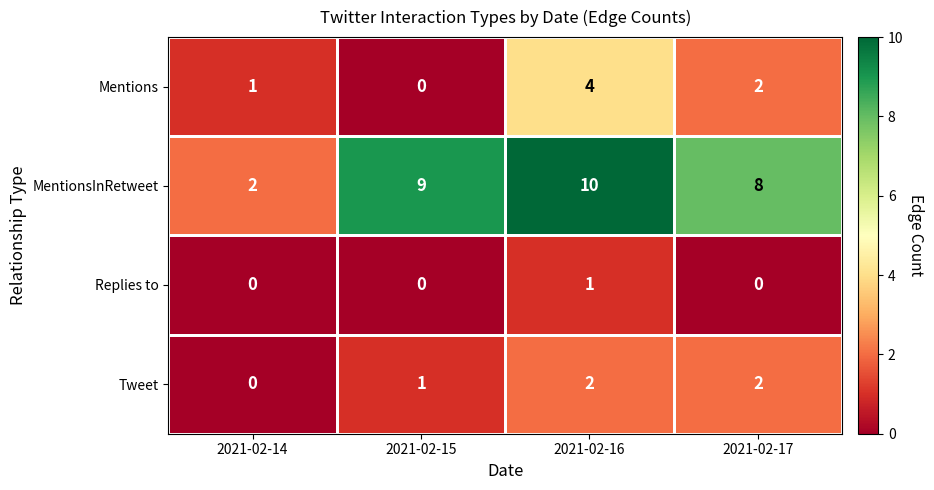

At which label is Mentions closest to 2?

2021-02-17